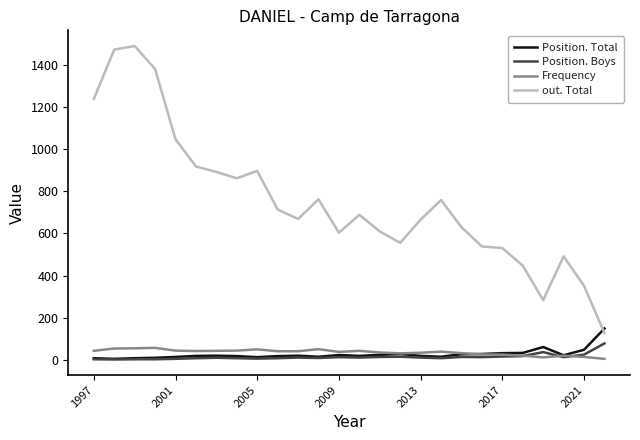

True or false: out. Total and Position. Boys cross at least once.

False